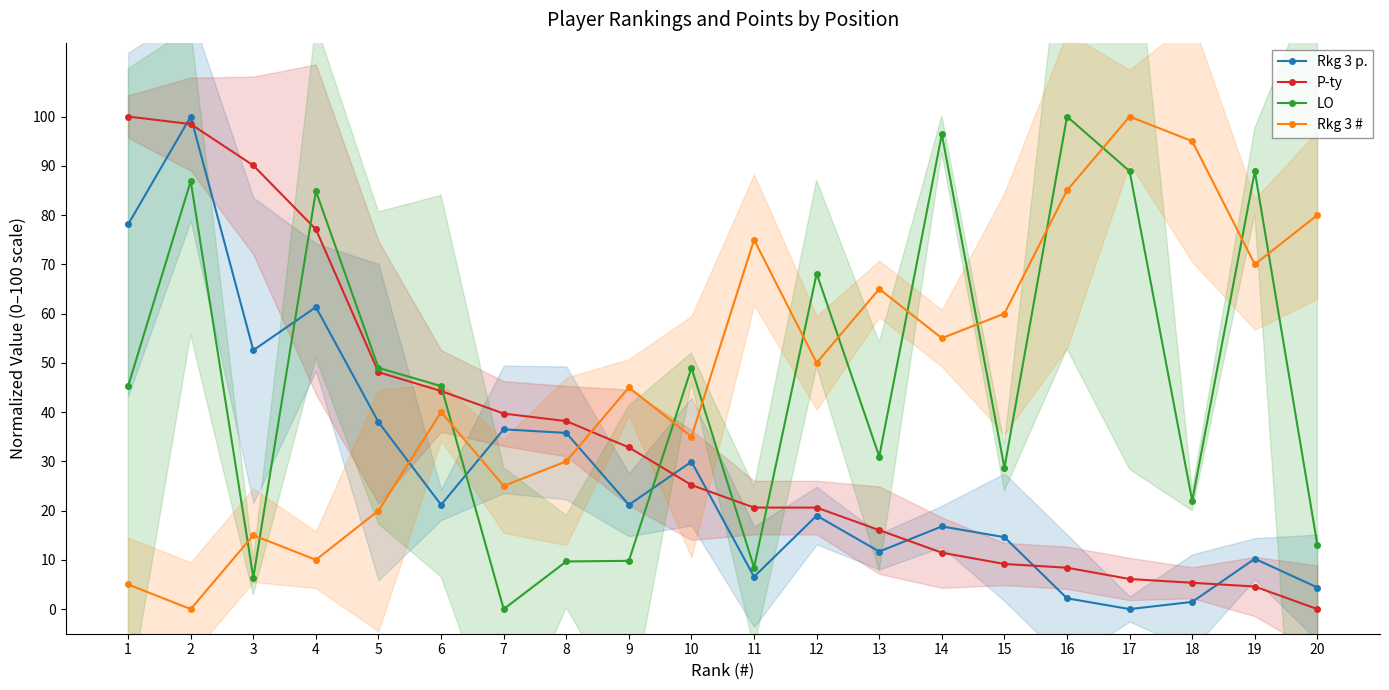

What is the sum of the Rkg 3 # values at 20 and 19?

150.0